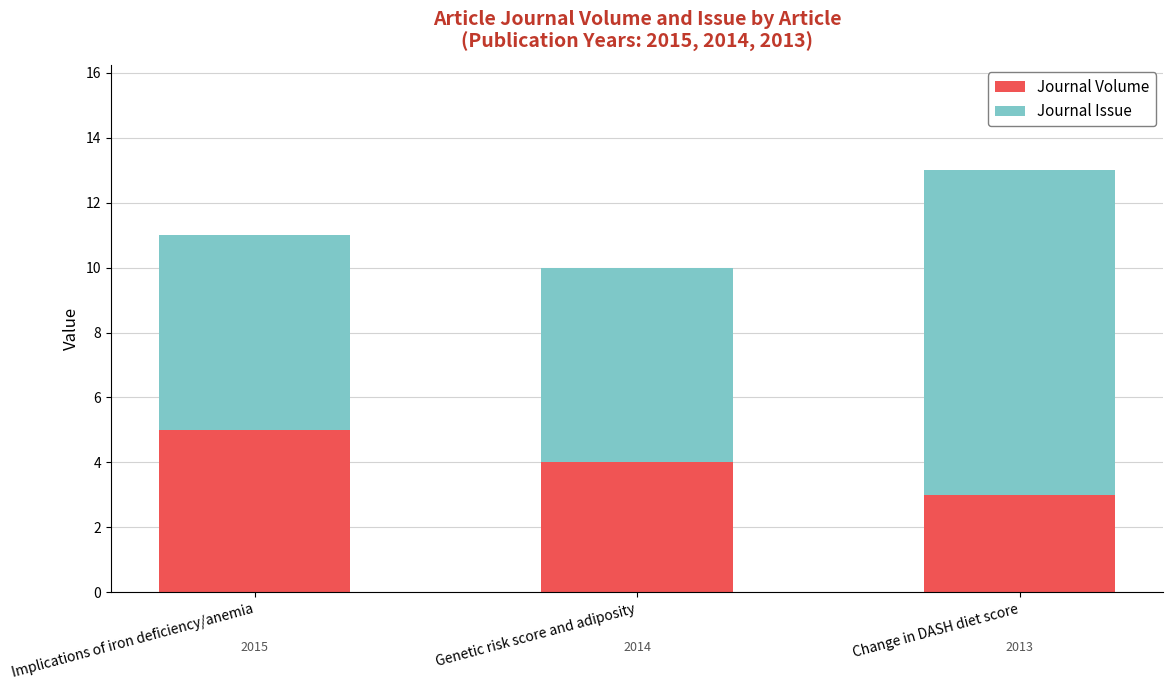

What is the label of the 1st bar from the right?

Change in DASH diet score